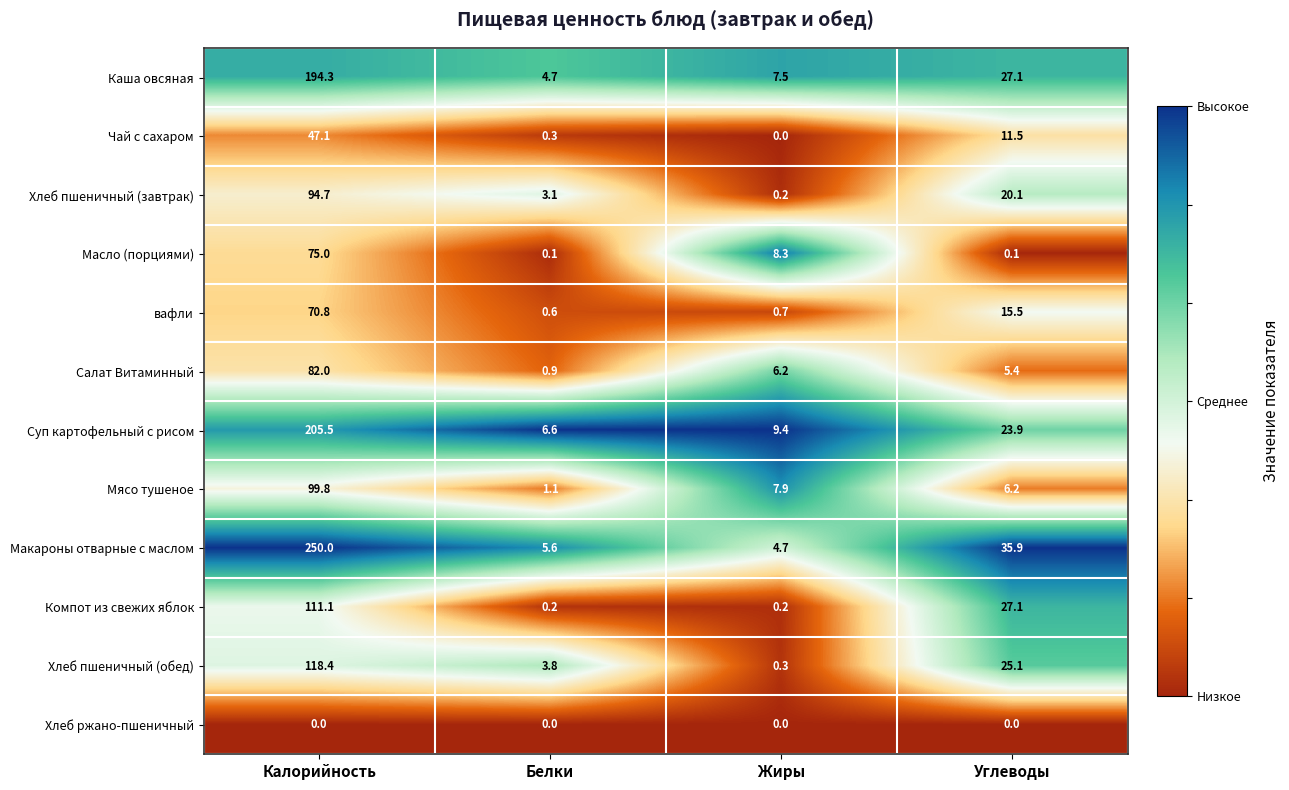

Which category has the highest value in the Мясо тушеное series?

Калорийность